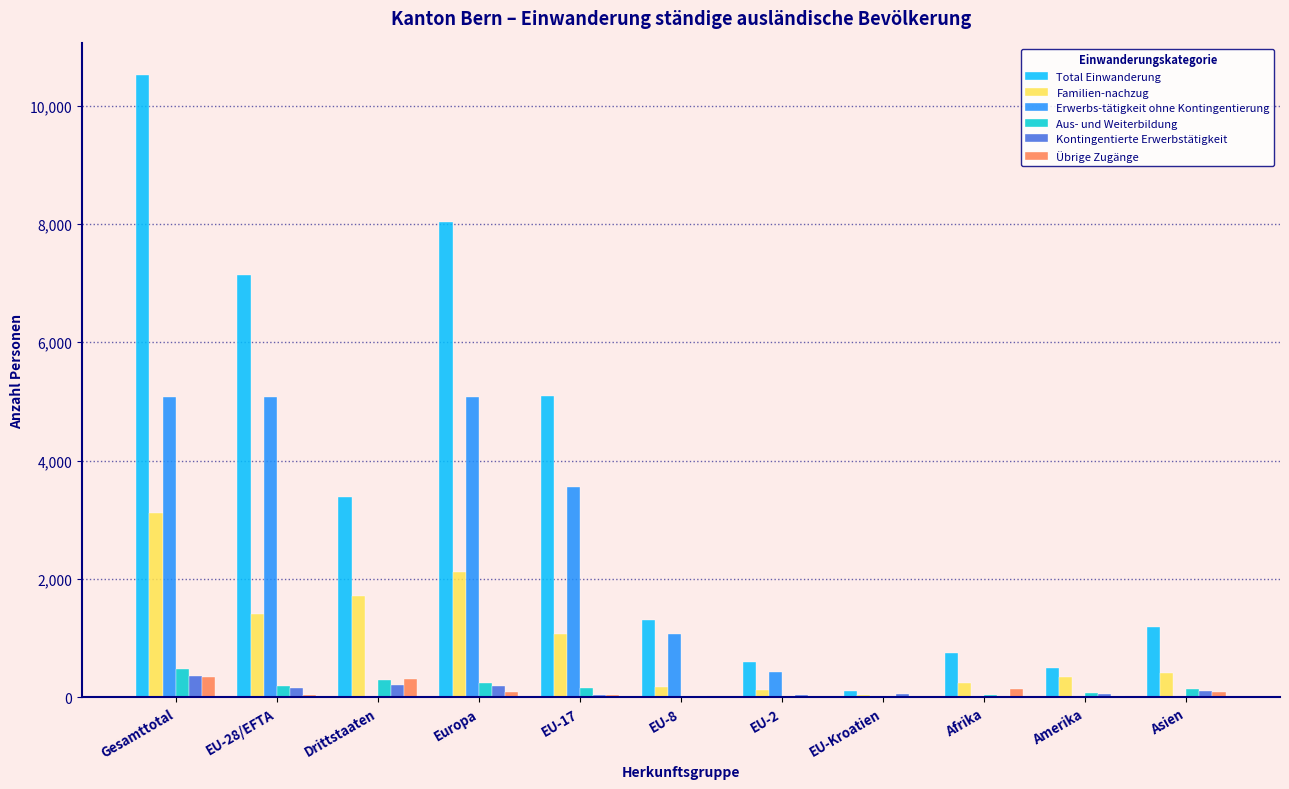

What is the sum of all Kontingentierte Erwerbstätigkeit values?

1210